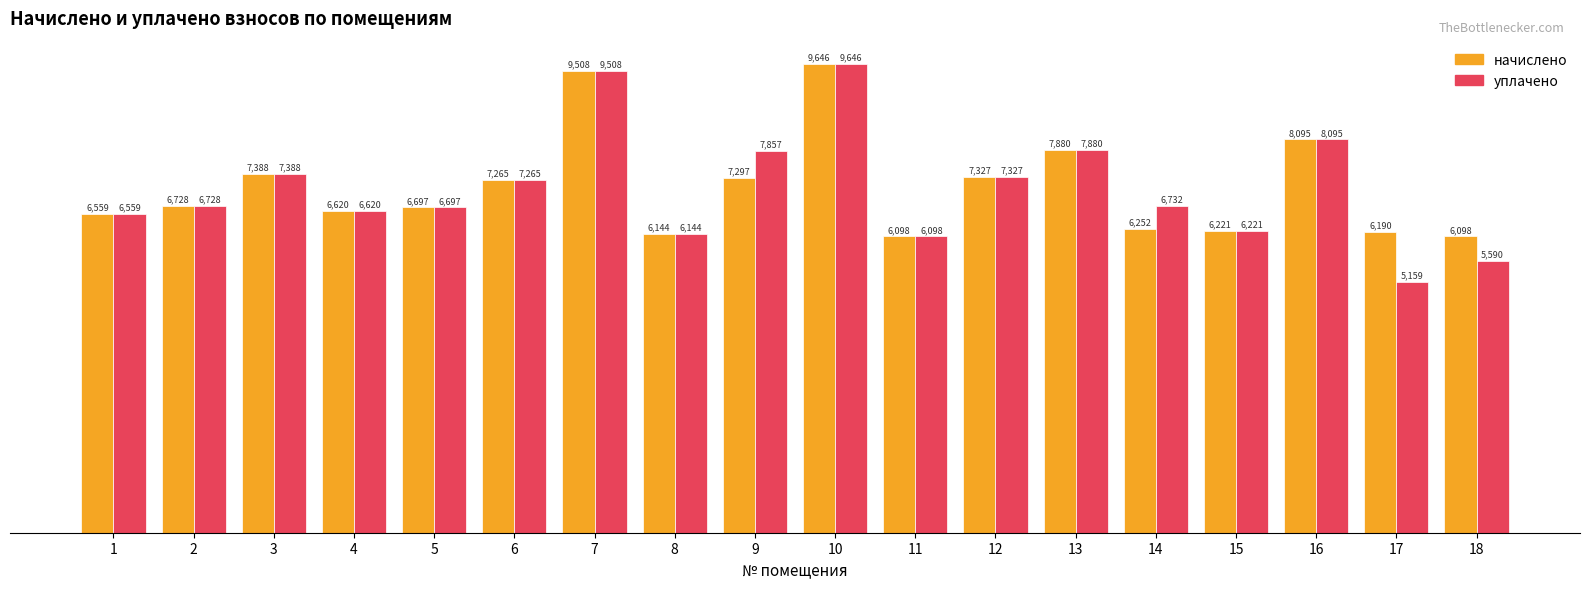

How many series are shown in this chart?

2